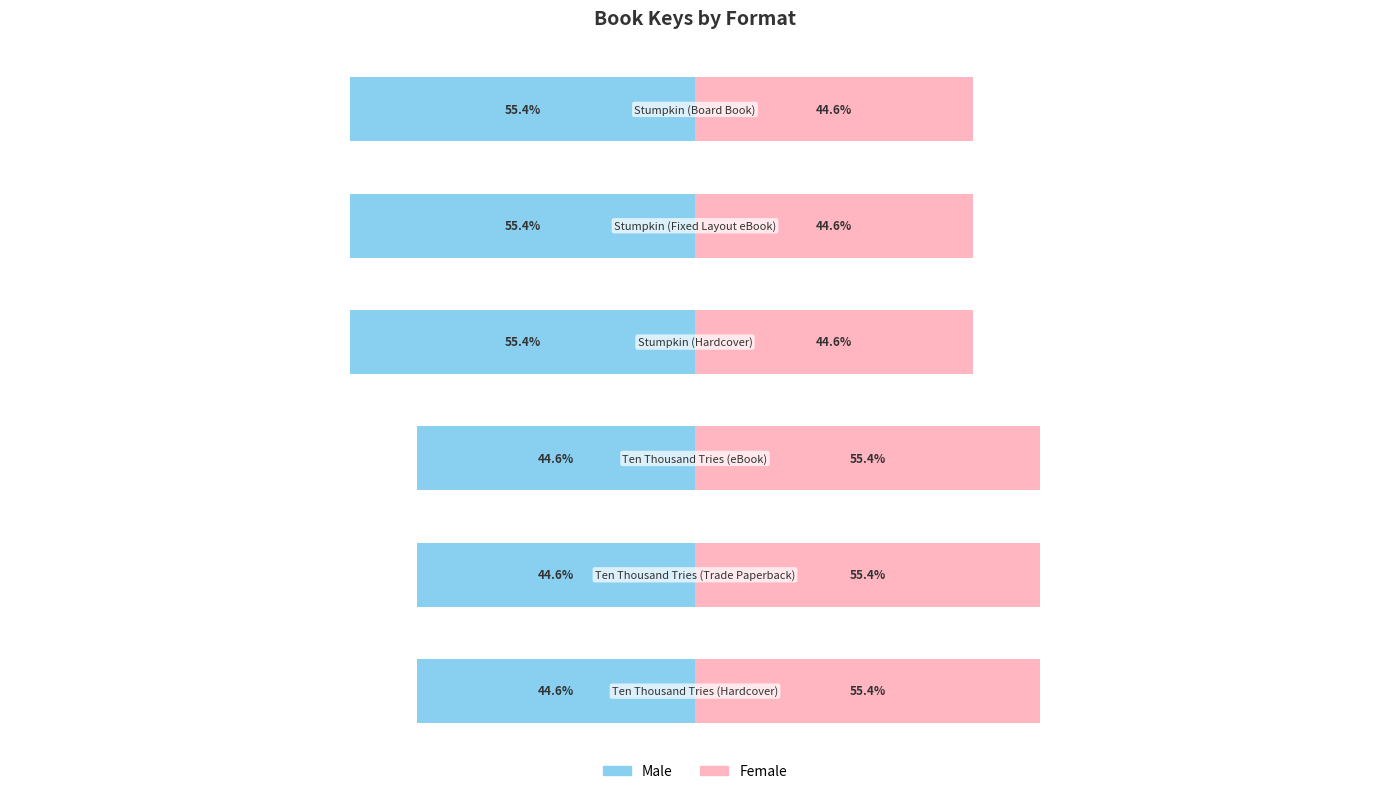

What value does the Female series have at 5?

44.6